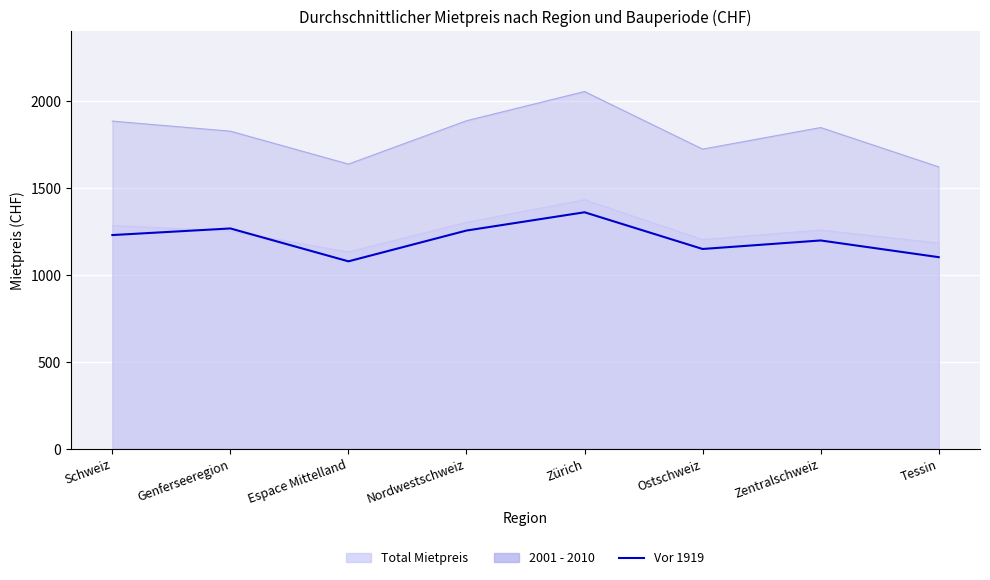

Approximately how many times larger is the value at Tessin compared to Ostschweiz?

1.0